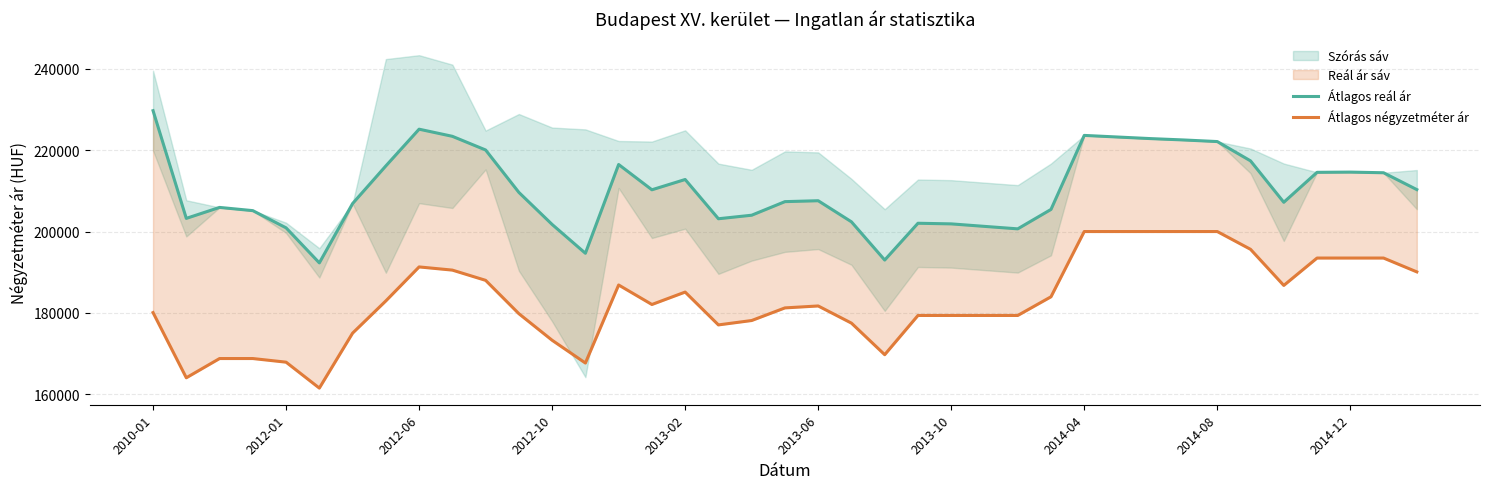

Reading right to left, extract all data points from this chart.

Átlagos reál ár: 210320	214464	214625	214571	207202	217391	222139	222530	222866	223259	223654	205440	200660	201271	201885	202039	192986	202392	207582	207358	204016	203147	212806	210275	216496	194654	201743	209633	220069	223431	225186	216148	206886	192287	200911	205143	205935	203240	229744
Átlagos négyzetméter ár: 190072	193478	193478	193478	186739	195627	200000	200000	200000	200000	200000	183944	179347	179347	179347	179347	169697	177465	181687	181210	178105	177025	185105	182048	186847	167644	173248	179787	187991	190510	191294	182932	175000	161478	167857	168750	168750	164016	180057